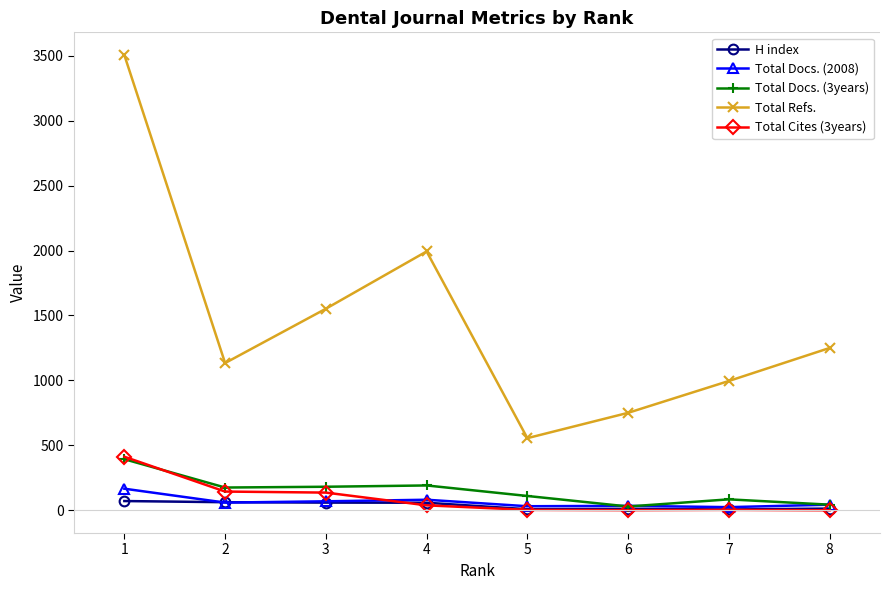

Which series ends up on top after the final intersection of H index and Total Cites (3years)?

H index